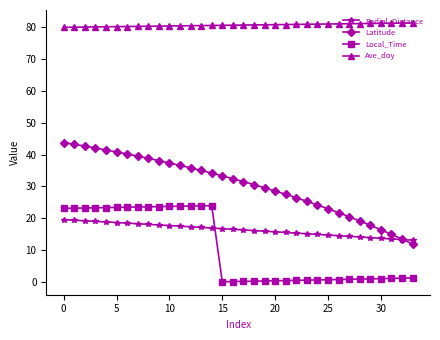

Which series has the largest total across all categories?

Ave_doy